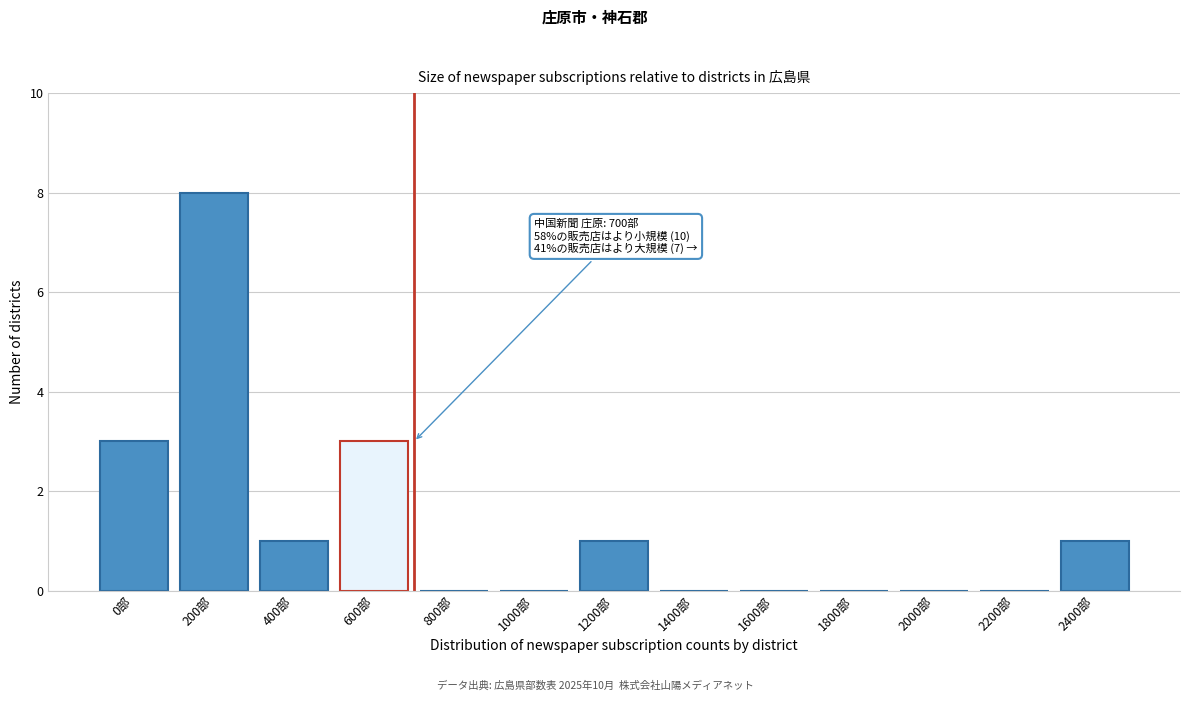

Reading right to left, transcribe all the data shown in this chart.

2400部=1	2200部=0	2000部=0	1800部=0	1600部=0	1400部=0	1200部=1	1000部=0	800部=0	600部=3	400部=1	200部=8	0部=3